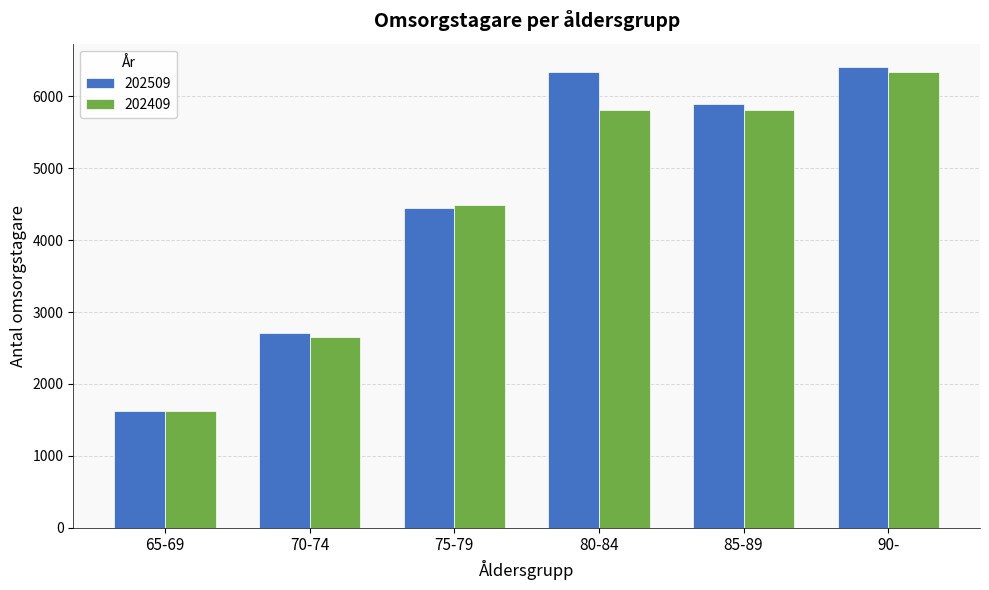

Which series has the largest total across all categories?

202509